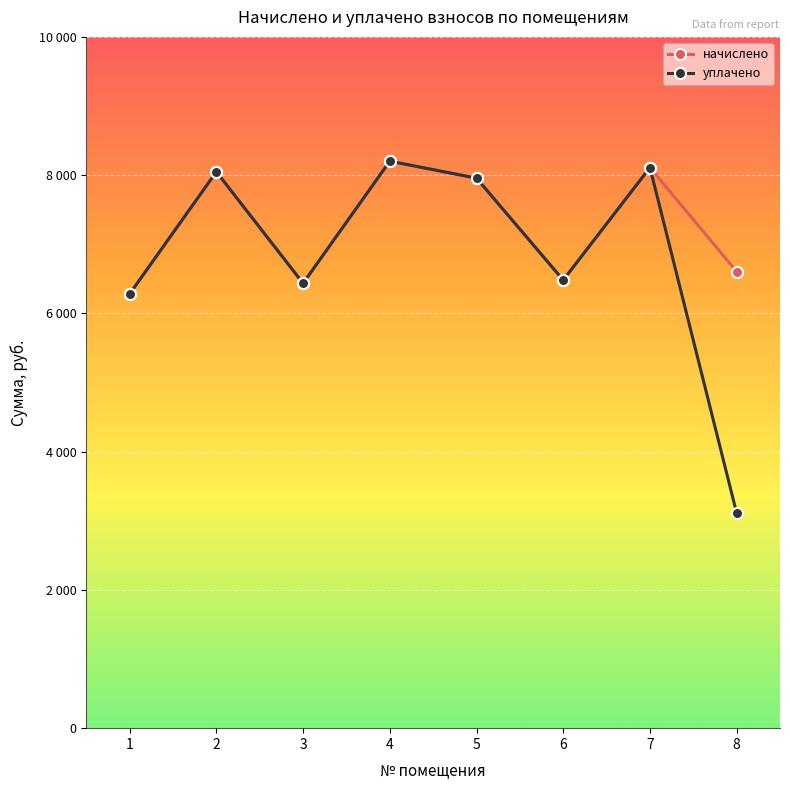

What is the sum of all начислено values?

58122.2